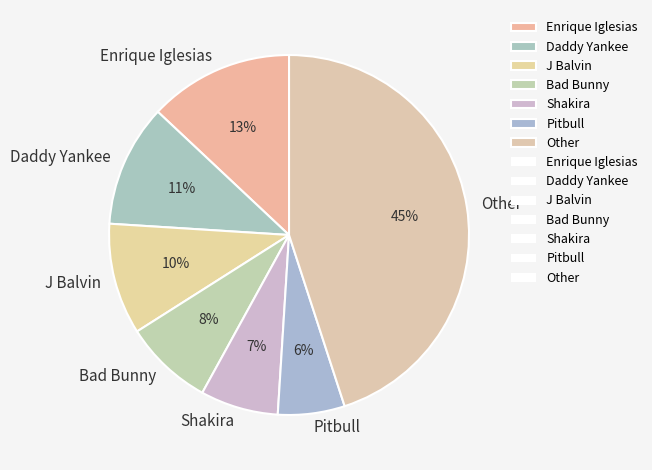

Is there any slice that represents more than half of the pie?

No